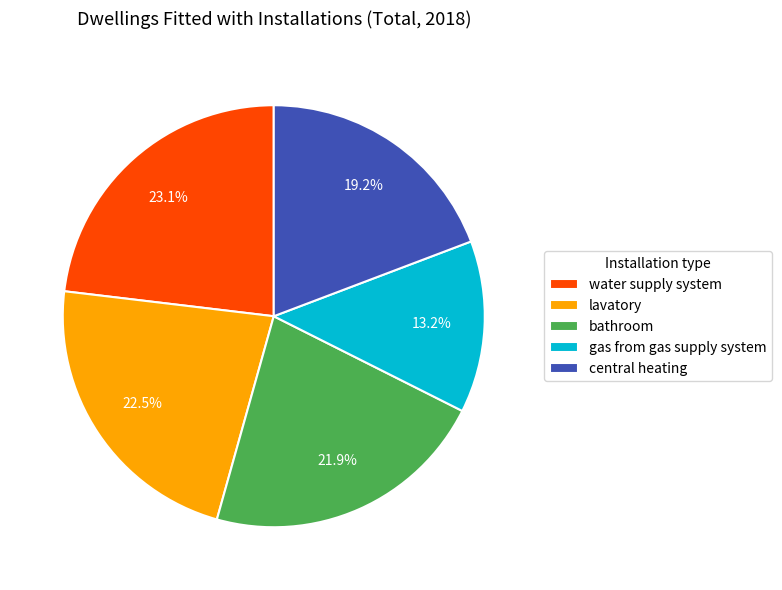

What is the smallest slice in the pie chart?

gas from gas supply system